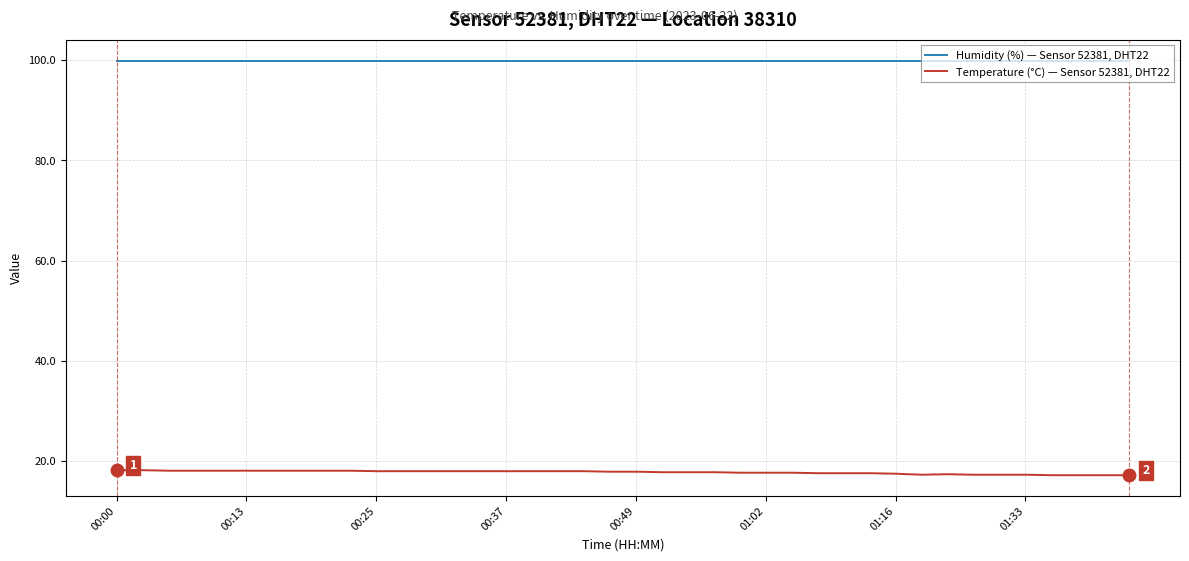

List the series in order of their overall mean, highest first.

Humidity (%) — Sensor 52381, DHT22, Temperature (°C) — Sensor 52381, DHT22